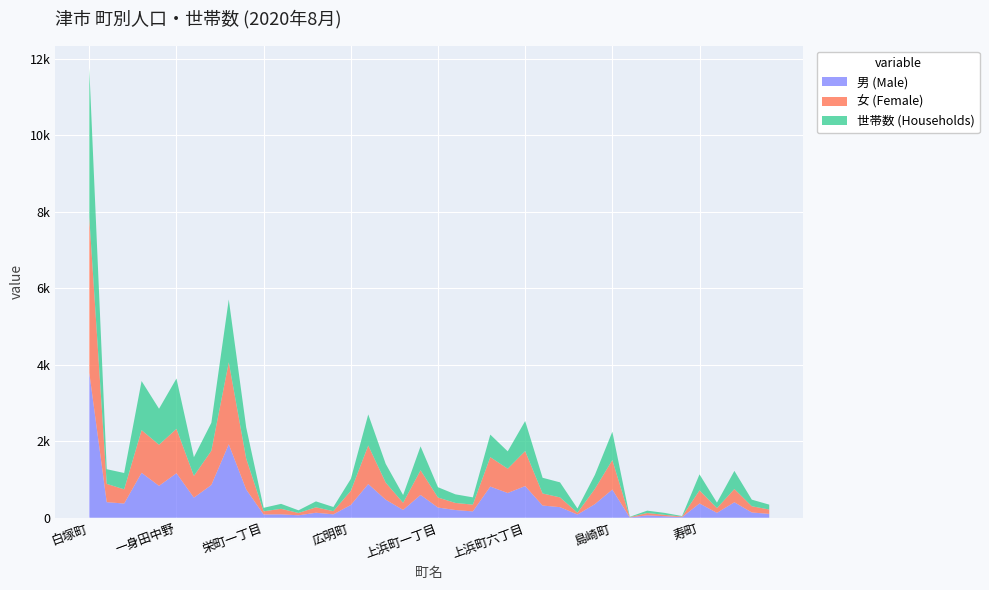

Reading left to right, list all the values displayed in this chart.

男 (Male): 3790	406	371	1174	833	1163	525	855	1919	738	84	89	63	130	88	333	880	472	203	595	266	201	165	814	646	827	318	276	83	355	736	6	64	39	14	373	127	404	137	100
女 (Female): 4064	479	371	1115	1074	1160	568	895	2143	808	84	144	61	142	83	369	1007	447	187	646	262	185	177	769	635	915	316	255	48	400	771	9	59	36	17	342	125	346	163	114
世帯数 (Households): 3897	383	427	1283	941	1315	489	730	1641	814	91	129	70	155	109	312	813	490	203	624	269	225	190	589	454	785	410	393	110	365	740	9	62	51	13	419	142	474	172	128